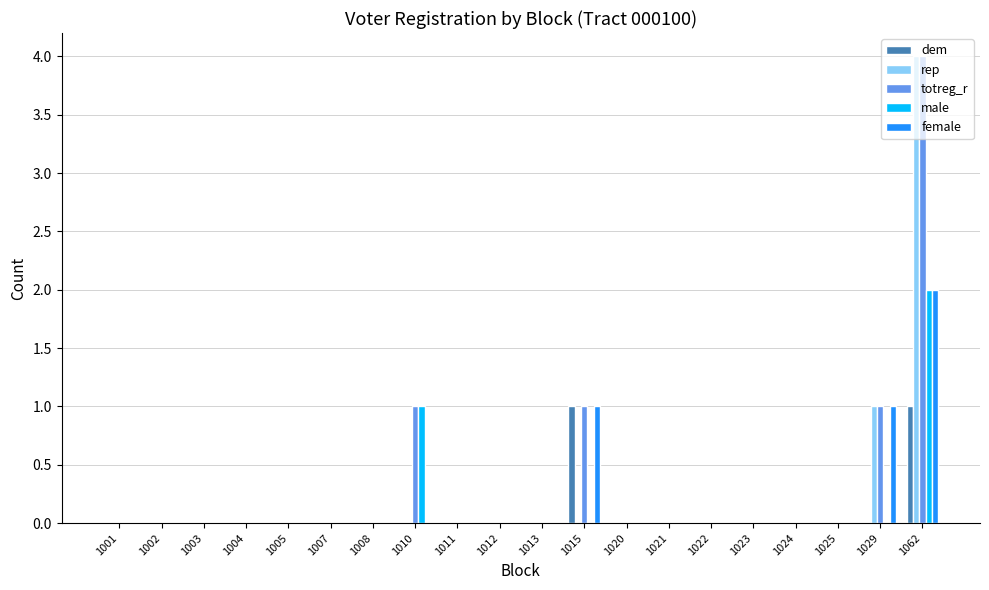

Which label corresponds to the largest value in the chart?

1062